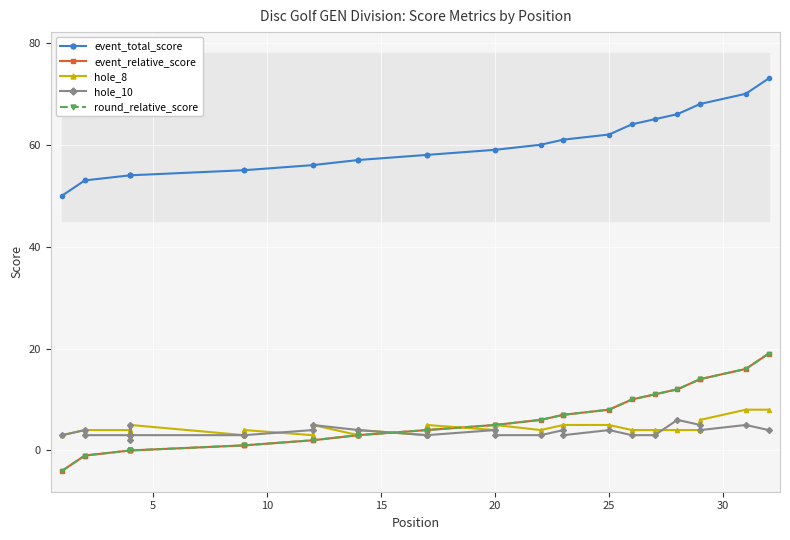

Reading left to right, extract all data points from this chart.

event_total_score: 50	53	53	54	54	54	54	54	55	55	55	56	56	57	57	57	58	58	58	59	59	60	61	61	62	64	65	66	68	68	70	73
event_relative_score: -4	-1	-1	0	0	0	0	0	1	1	1	2	2	3	3	3	4	4	4	5	5	6	7	7	8	10	11	12	14	14	16	19
hole_8: 3	4	4	4	3	3	4	5	3	4	4	3	5	3	3	4	3	3	5	4	5	4	5	5	5	4	4	4	4	6	8	8
hole_10: 3	4	3	3	5	3	2	3	3	3	3	4	5	4	3	4	3	3	3	4	3	3	4	3	4	3	3	6	5	4	5	4
round_relative_score: -4	-1	-1	0	0	0	0	0	1	1	1	2	2	3	3	3	4	4	4	5	5	6	7	7	8	10	11	12	14	14	16	19